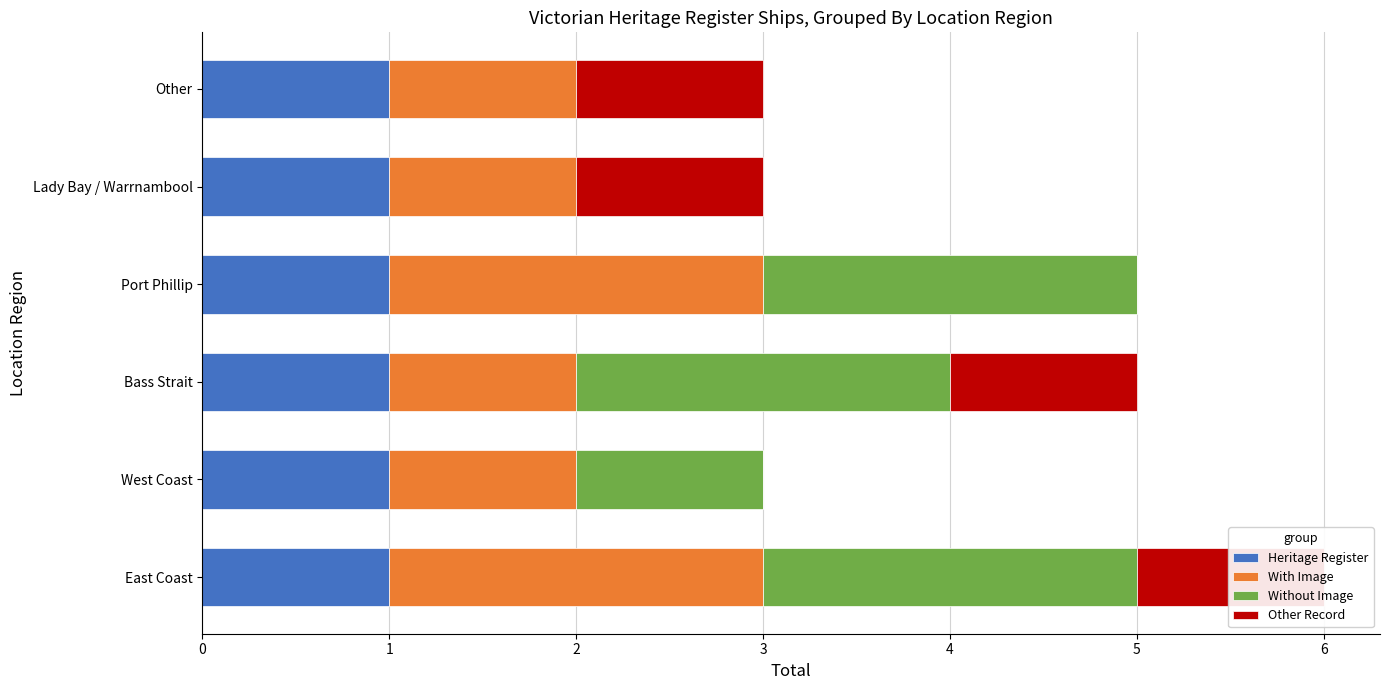

Is the value of Other Record at 1 greater than the value of Heritage Register at 0?

No